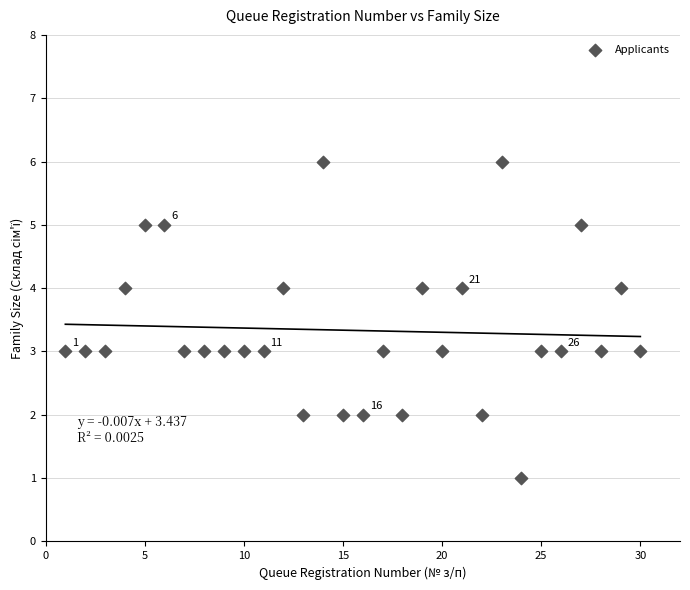

What is the range of Y values (max minus min)?

5